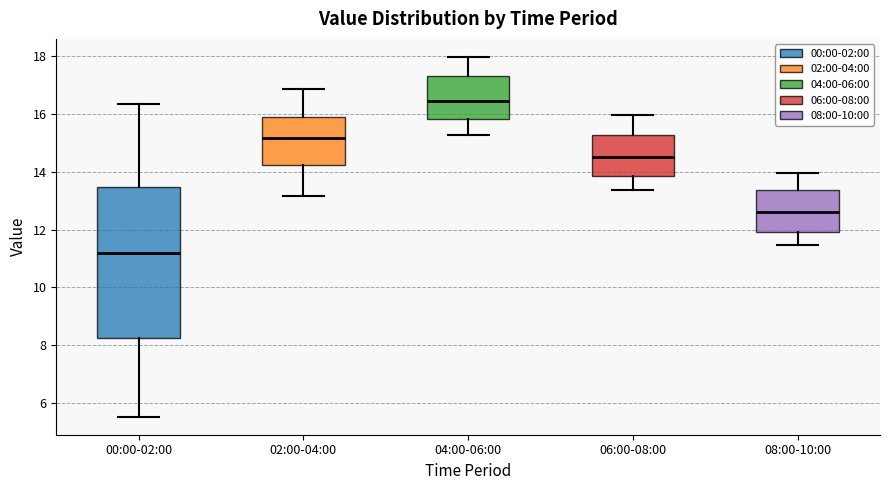

Comparing the boxes themselves (not the whiskers), which one is the tallest?

00:00-02:00